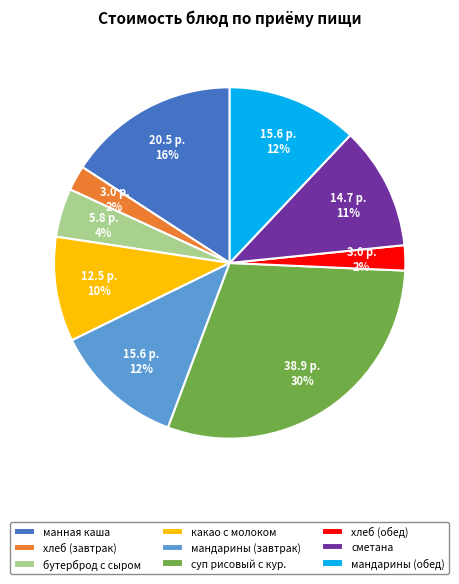

To the nearest percent, what percentage of the pie is бутерброд с сыром?

4%